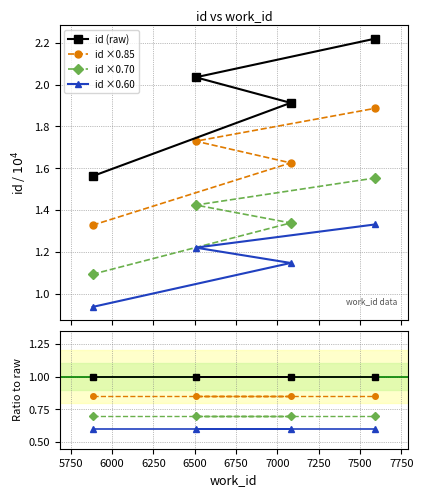

Where is the data nearest to the value 11345?

7080